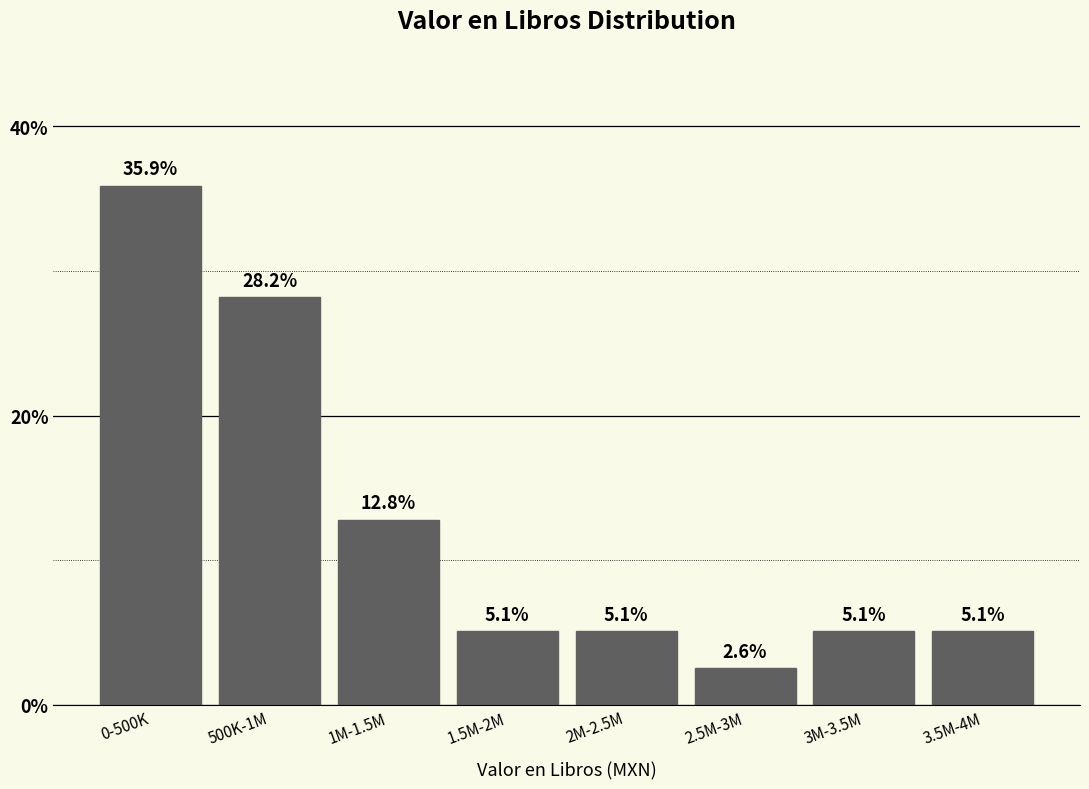

Reading left to right, transcribe all the data shown in this chart.

35.9	28.2	12.8	5.1	5.1	2.6	5.1	5.1